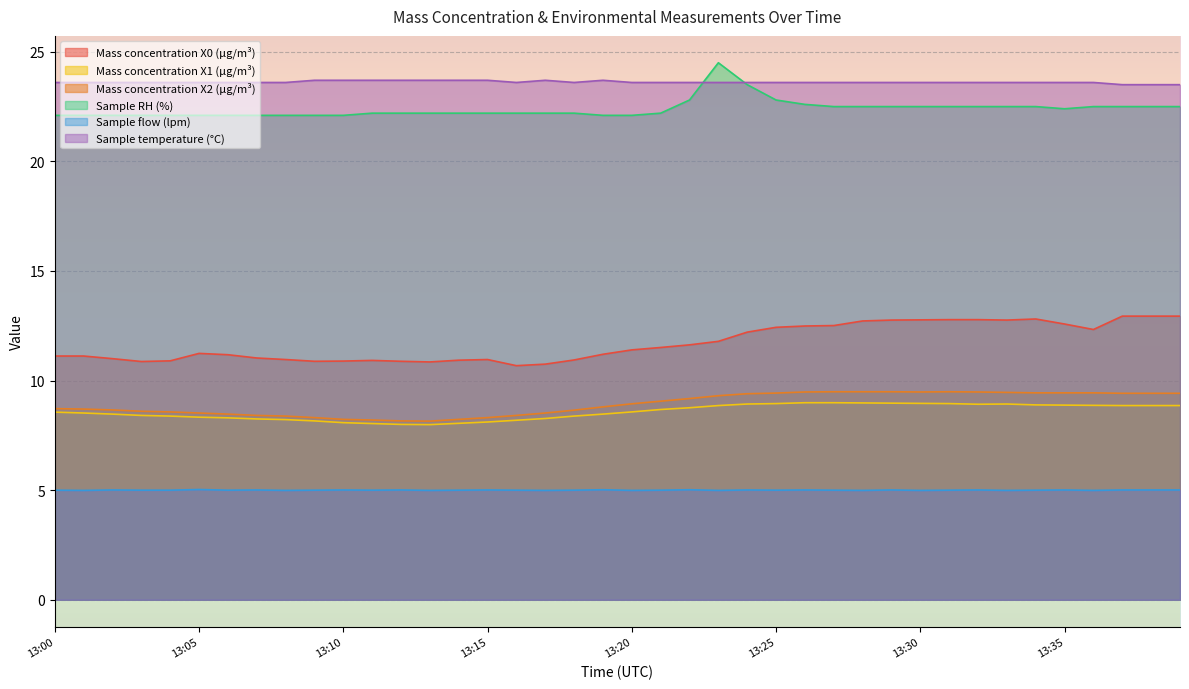

What is the sum of all Mass concentration X2 (μg/m³) values?

356.8